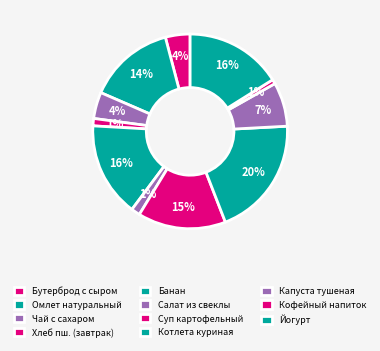

To the nearest percent, what is the difference between the largest and smallest slice percentages?

19%